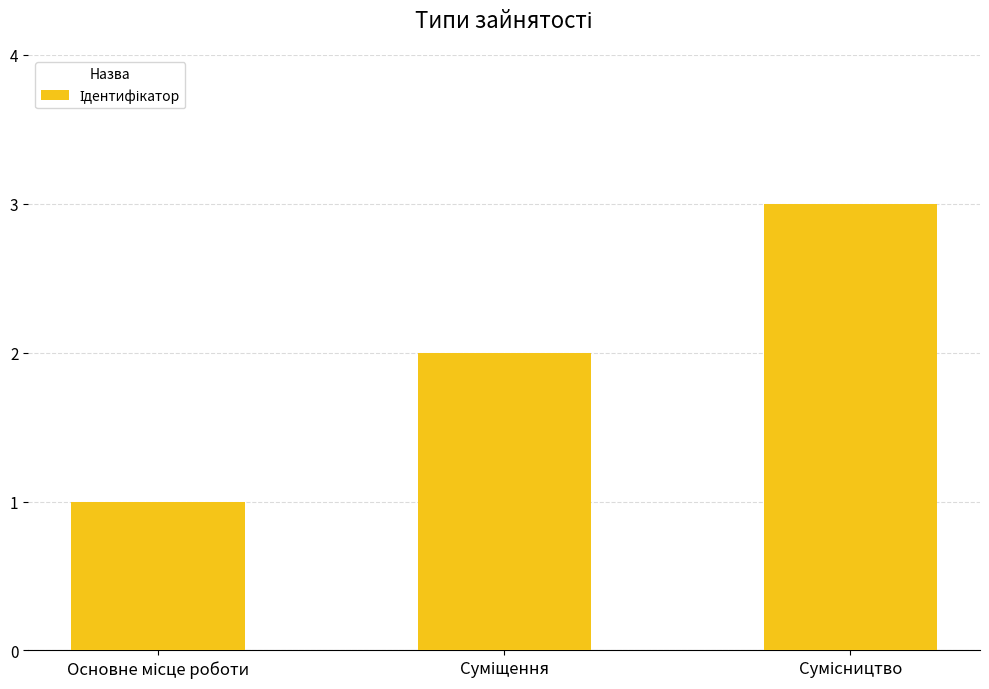

How many series are shown in this chart?

1